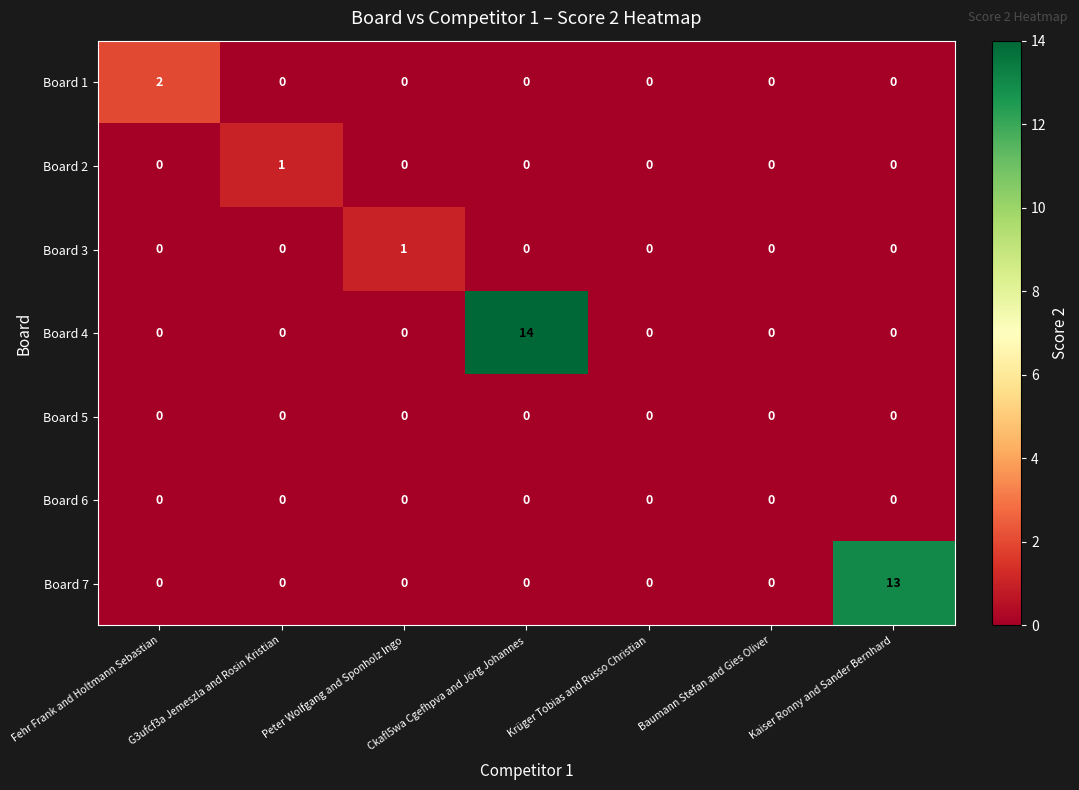

Which series has the largest total across all categories?

Board 4